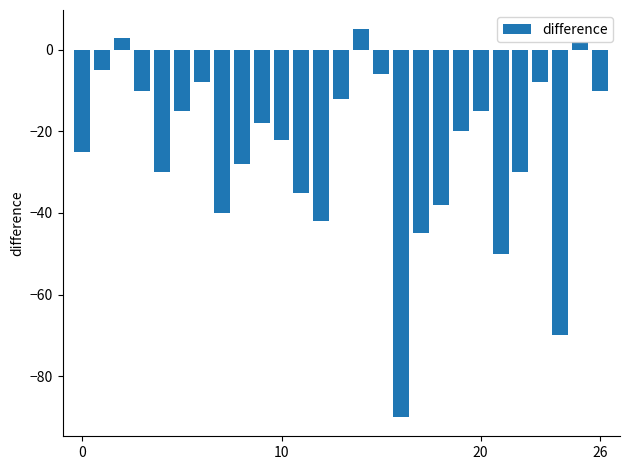

What is the difference between the maximum and minimum values?

95